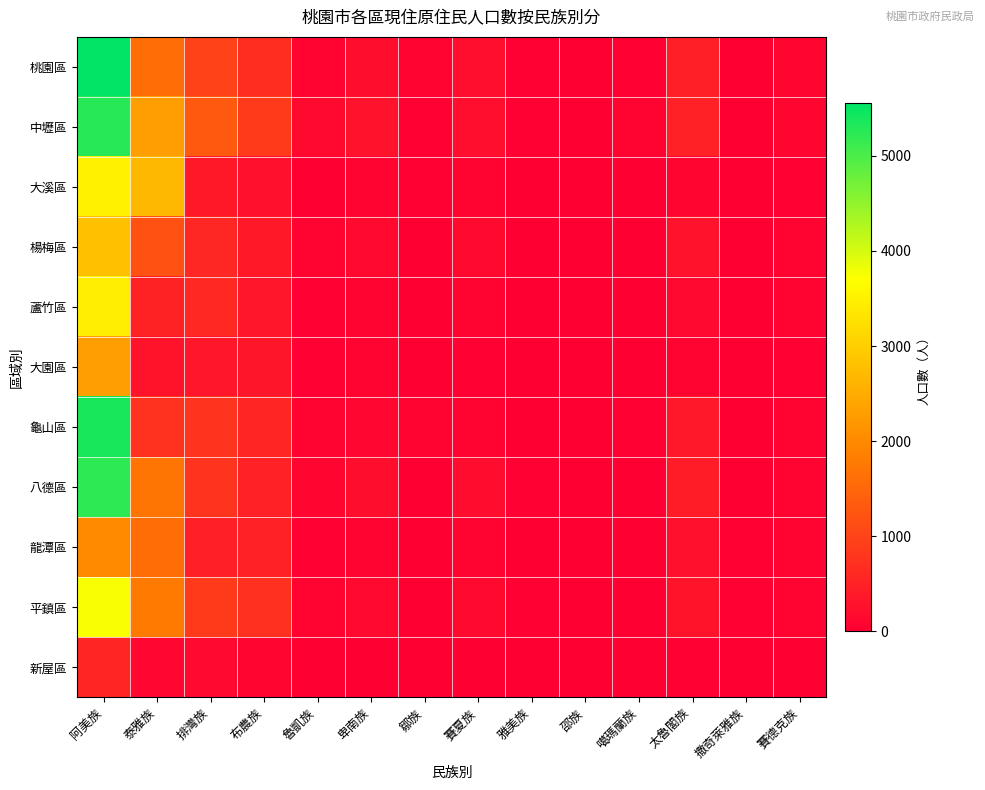

At which category does the chart reach its peak across all series?

阿美族